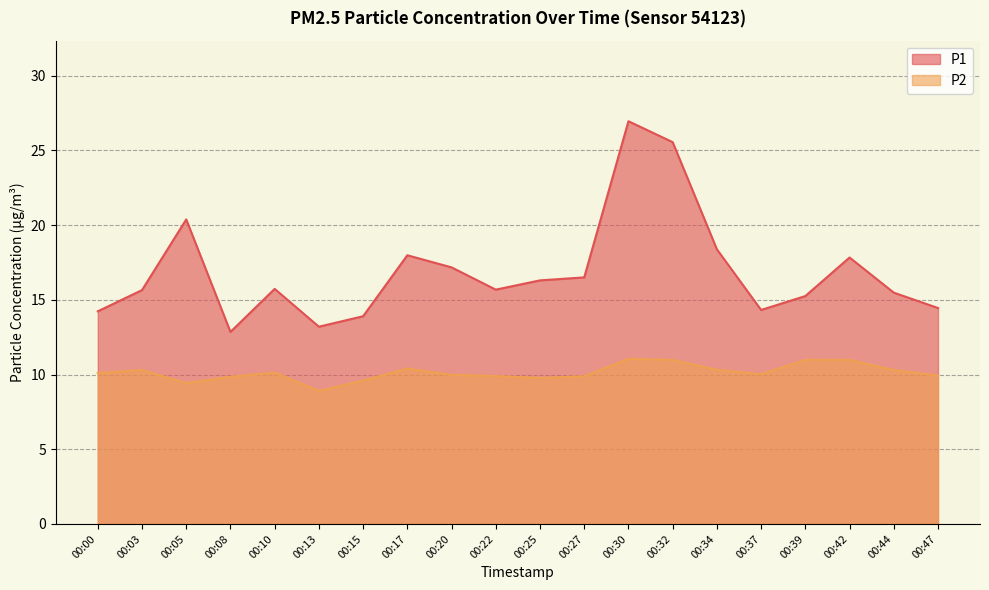

What is the value of the P2 point at the 19th from the left?

10.3